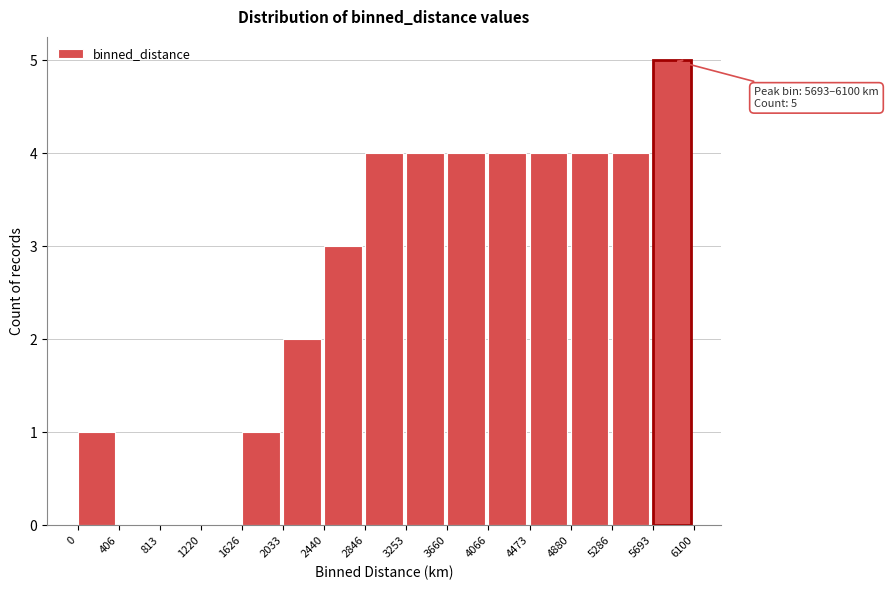

Over which range of the x-axis is the bar tallest?

5693 to 6100